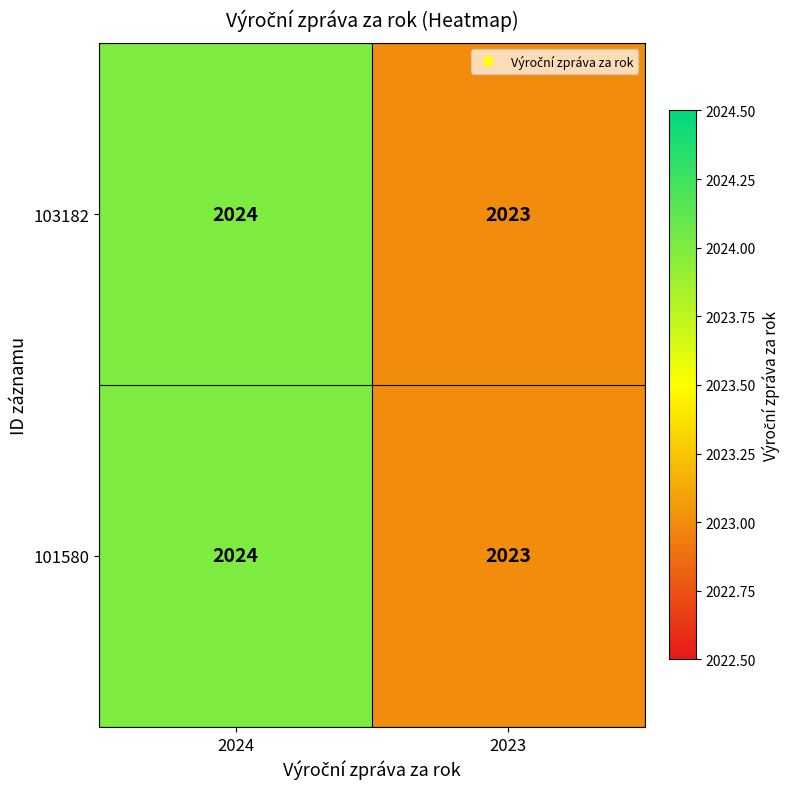

Reading left to right, transcribe all the data shown in this chart.

103182: 2024	2023
101580: 2024	2023